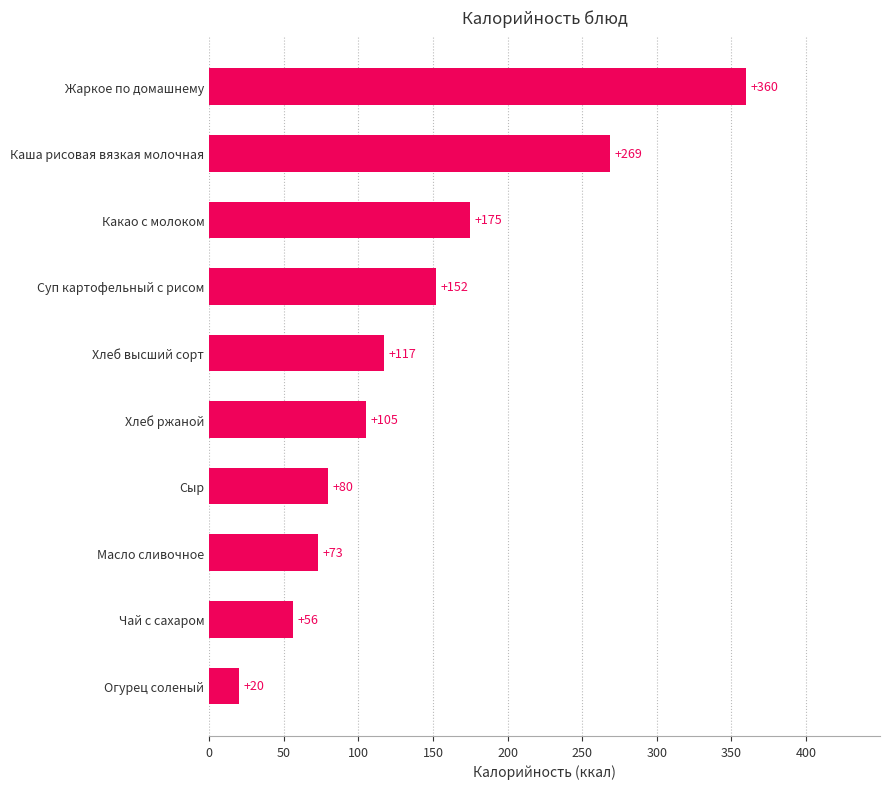

What value does the data have at Жаркое по домашнему?

359.7